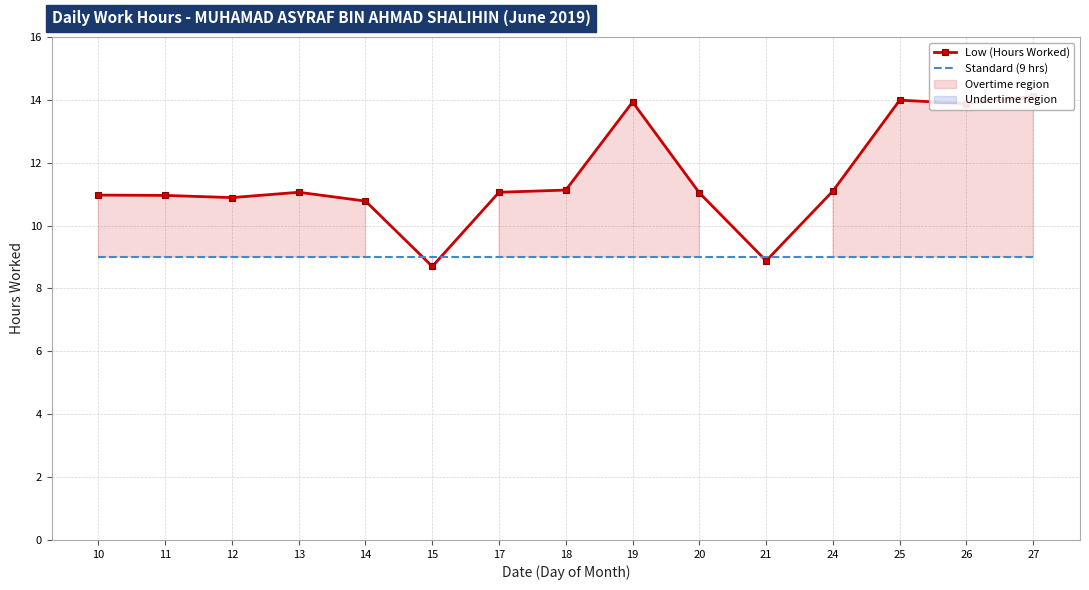

What is the sum of the Low (Hours Worked) values at 18 and 15?

19.8